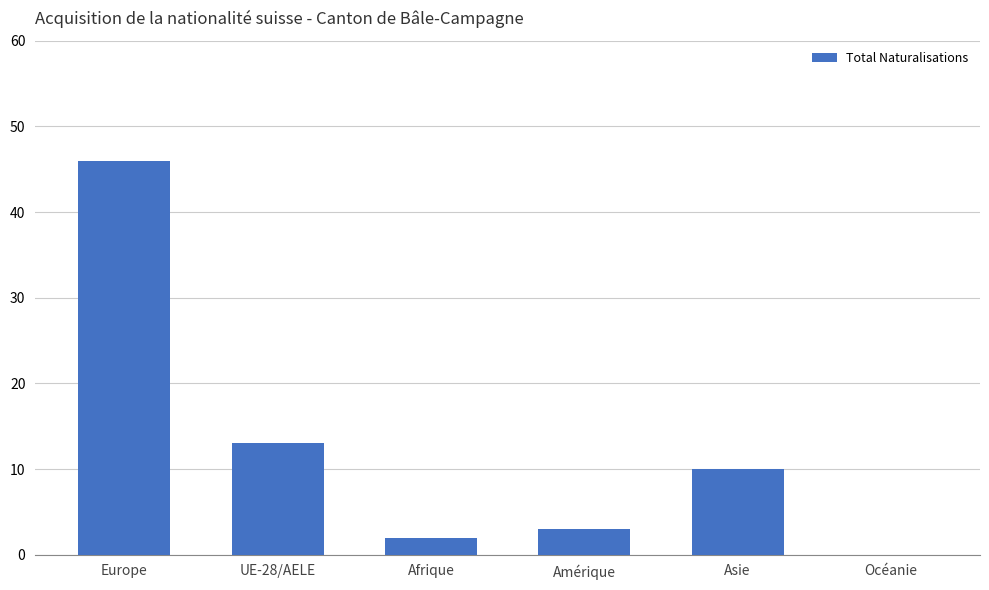

Where is the data nearest to the value 23?

UE-28/AELE